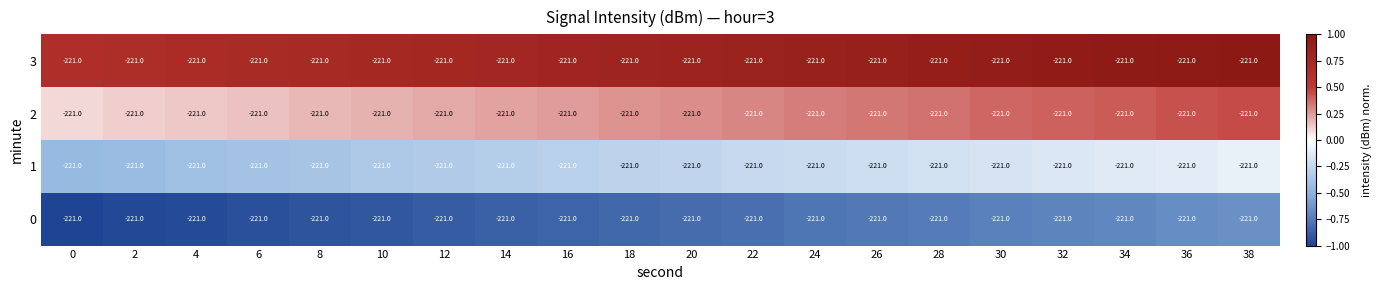

How many series are shown in this chart?

4